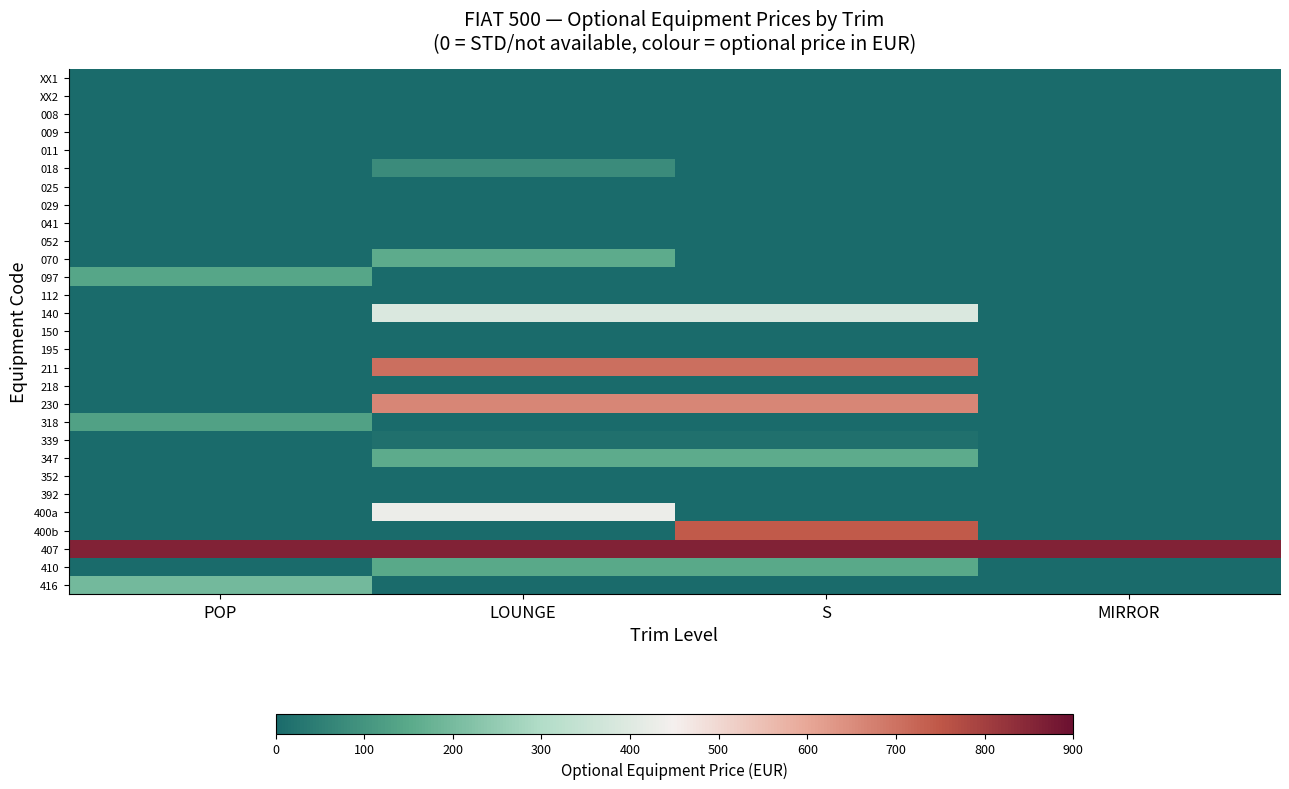

Reading right to left, transcribe all the data shown in this chart.

XX1: MIRROR=0.0	S=0.0	LOUNGE=0.0	POP=0.0
XX2: MIRROR=0.0	S=0.0	LOUNGE=0.0	POP=0.0
008: MIRROR=0.0	S=0.0	LOUNGE=0.0	POP=0.0
009: MIRROR=0.0	S=0.0	LOUNGE=0.0	POP=0.0
011: MIRROR=0.0	S=0.0	LOUNGE=0.0	POP=0.0
018: MIRROR=0.0	S=0.0	LOUNGE=78.1	POP=0.0
025: MIRROR=0.0	S=0.0	LOUNGE=0.0	POP=0.0
029: MIRROR=0.0	S=0.0	LOUNGE=0.0	POP=0.0
041: MIRROR=0.0	S=0.0	LOUNGE=0.0	POP=0.0
052: MIRROR=0.0	S=0.0	LOUNGE=0.0	POP=0.0
070: MIRROR=0.0	S=0.0	LOUNGE=156.2	POP=0.0
097: MIRROR=0.0	S=0.0	LOUNGE=0.0	POP=140.6
112: MIRROR=0.0	S=0.0	LOUNGE=0.0	POP=0.0
140: MIRROR=0.0	S=390.6	LOUNGE=390.6	POP=0.0
150: MIRROR=0.0	S=0.0	LOUNGE=0.0	POP=0.0
195: MIRROR=0.0	S=0.0	LOUNGE=0.0	POP=0.0
211: MIRROR=0.0	S=703.1	LOUNGE=703.1	POP=0.0
218: MIRROR=0.0	S=0.0	LOUNGE=0.0	POP=0.0
230: MIRROR=0.0	S=664.1	LOUNGE=664.1	POP=0.0
318: MIRROR=0.0	S=0.0	LOUNGE=0.0	POP=132.8
339: MIRROR=0.0	S=15.6	LOUNGE=15.6	POP=0.0
347: MIRROR=0.0	S=156.2	LOUNGE=156.2	POP=0.0
352: MIRROR=0.0	S=0.0	LOUNGE=0.0	POP=0.0
392: MIRROR=0.0	S=0.0	LOUNGE=0.0	POP=0.0
400a: MIRROR=0.0	S=0.0	LOUNGE=429.7	POP=0.0
400b: MIRROR=0.0	S=742.2	LOUNGE=0.0	POP=0.0
407: MIRROR=859.4	S=859.4	LOUNGE=859.4	POP=859.4
410: MIRROR=0.0	S=148.4	LOUNGE=148.4	POP=0.0
416: MIRROR=0.0	S=0.0	LOUNGE=0.0	POP=195.3